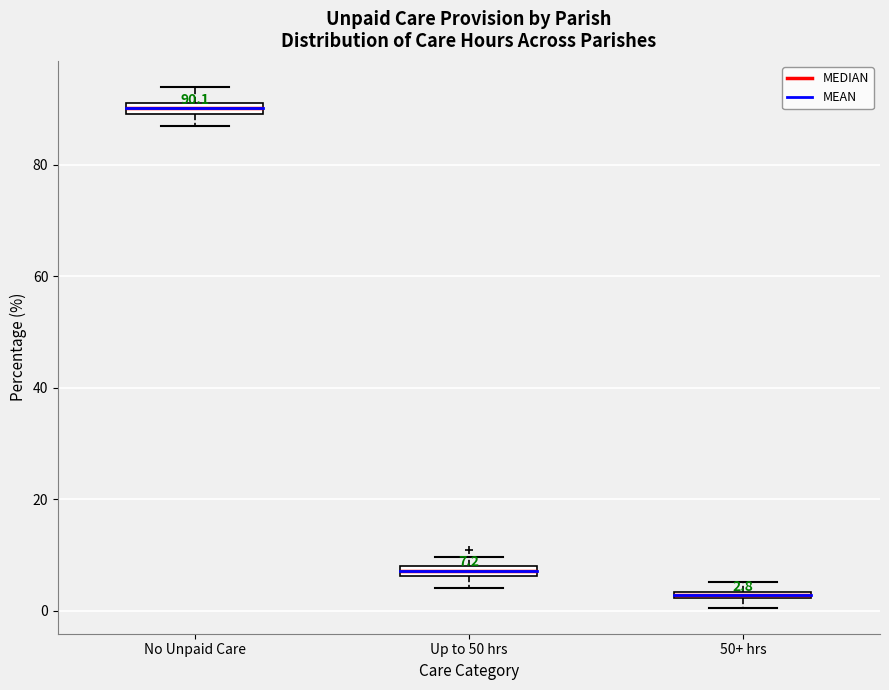

Which box has the highest median line?

No Unpaid Care